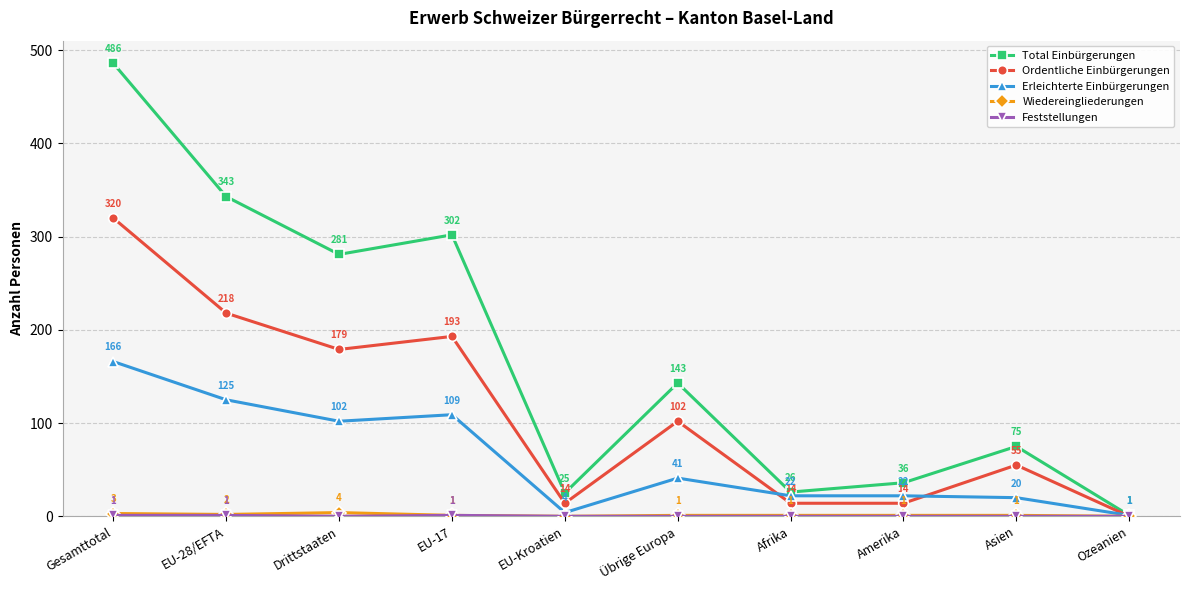

What is the difference between the highest and lowest values at Amerika?

36